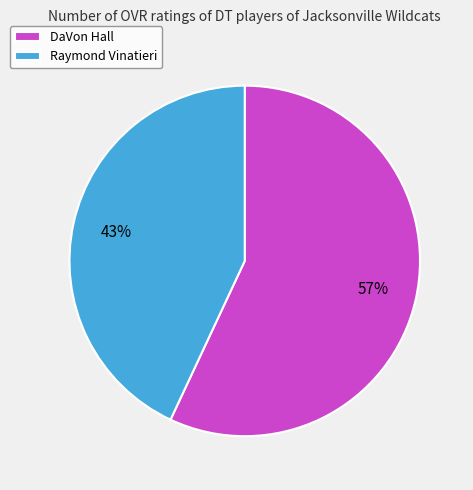

To the nearest percent, what is the average slice percentage?

50%